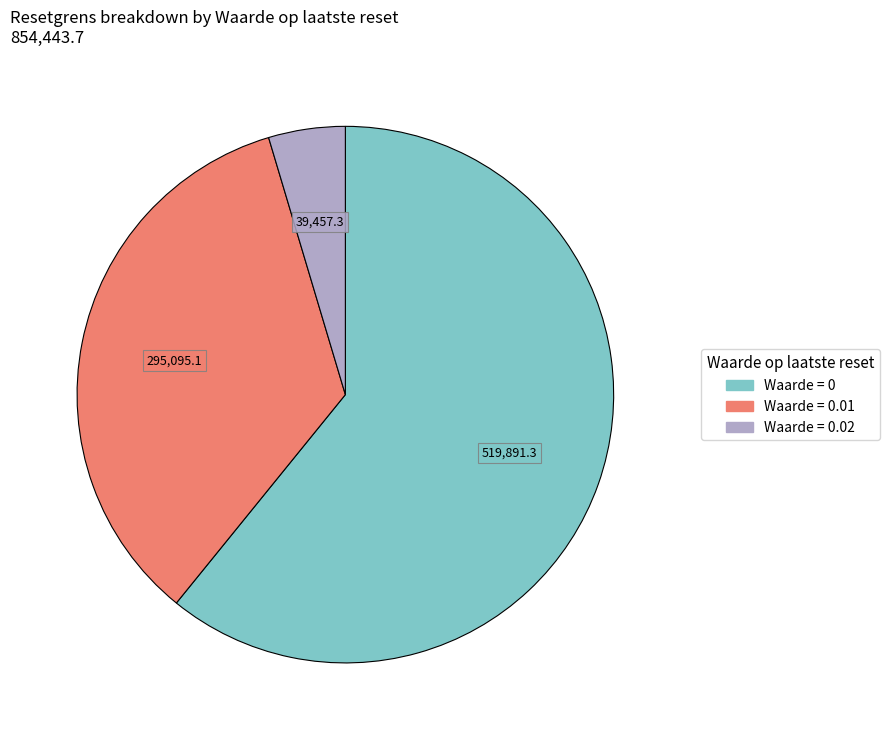

How many slices are in this pie chart?

3